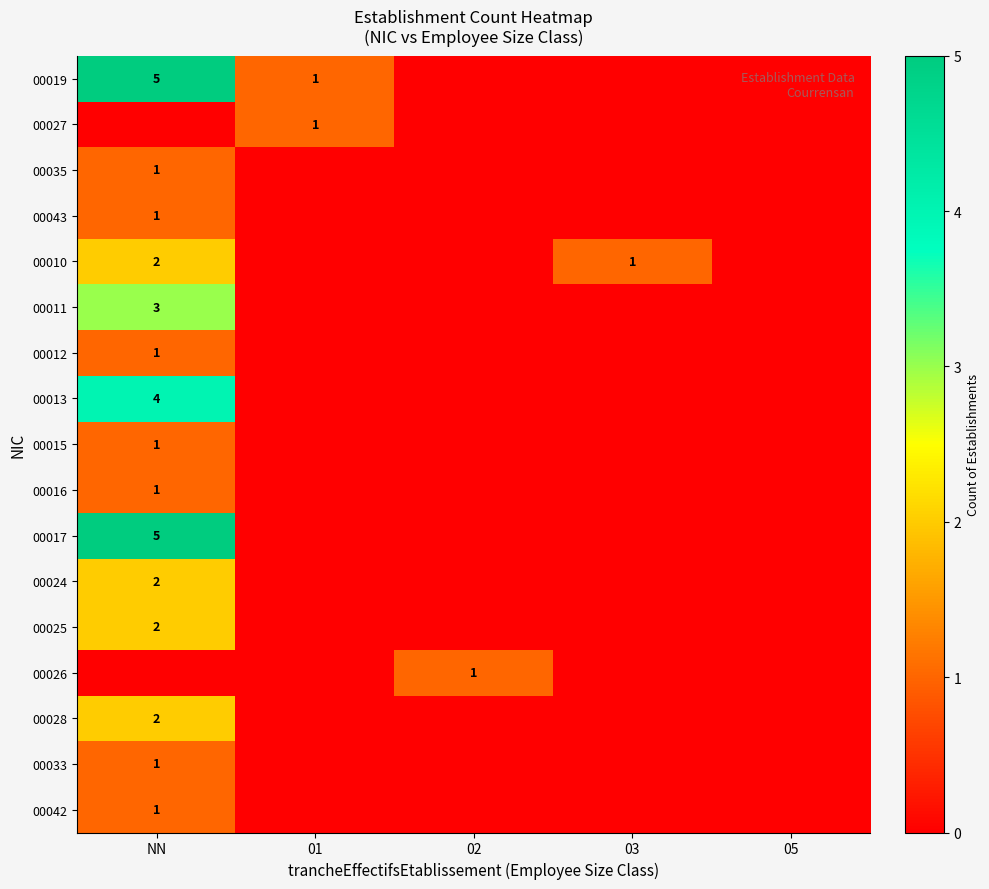

True or false: 00019 has a value of 5 at NN.

True